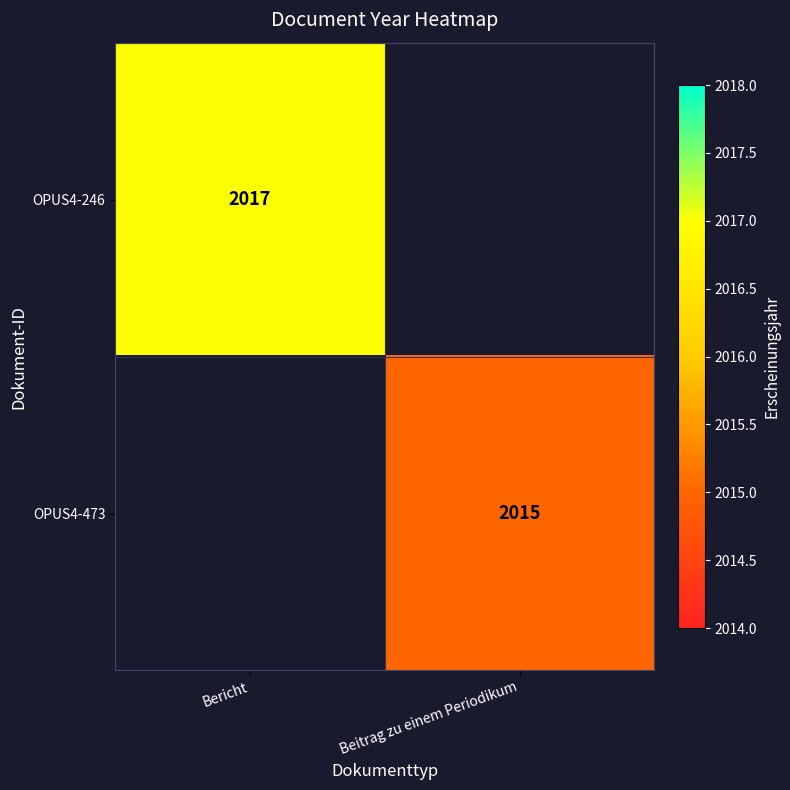

True or false: OPUS4-473 has a value of 2015 at Beitrag zu einem Periodikum.

True